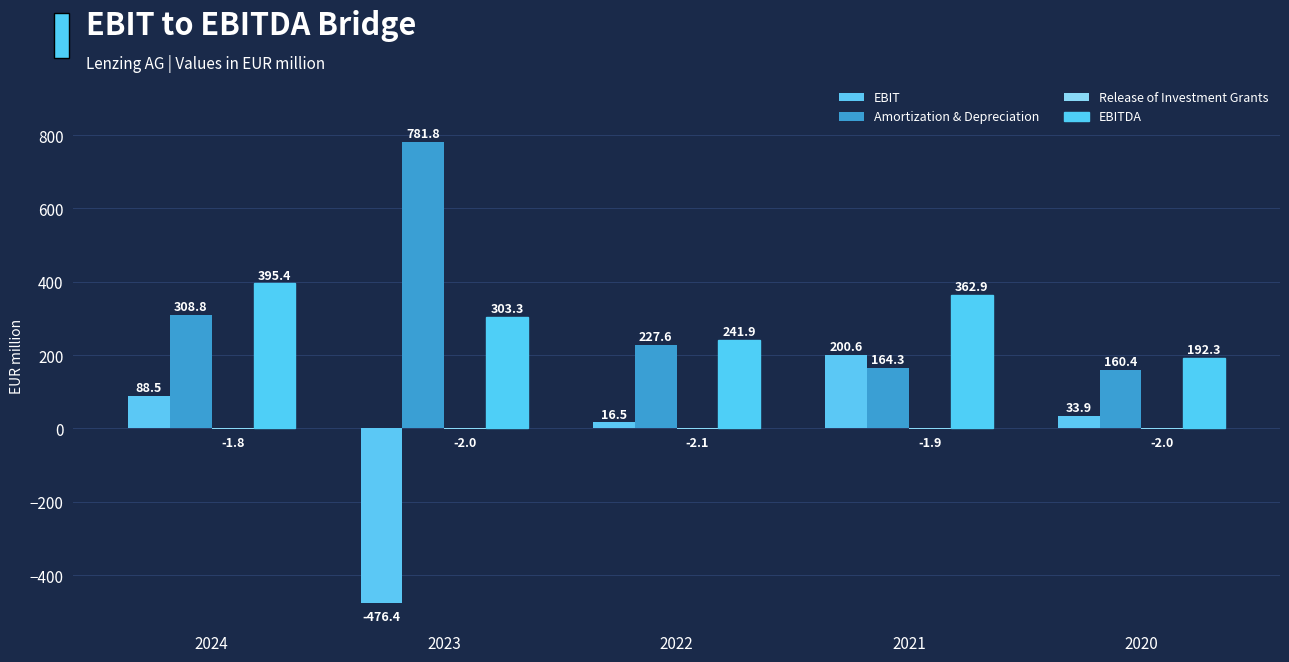

How many groups of bars are there?

5